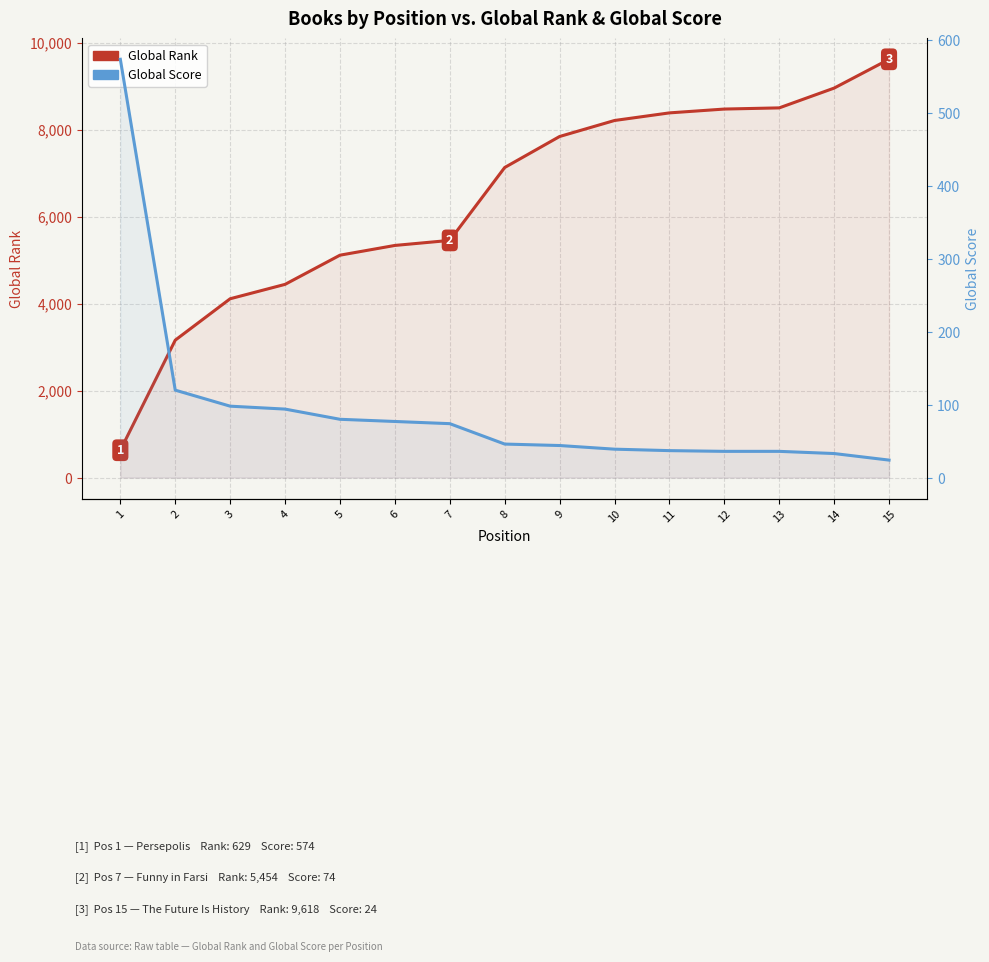

What is the approximate value of Global Rank at 10, to the nearest 50?

8200